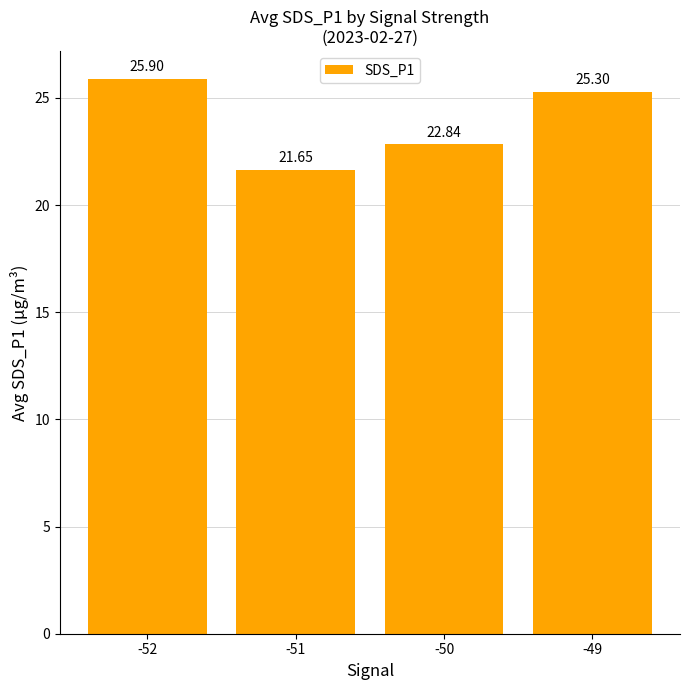

Which category has the highest value across all series?

-52